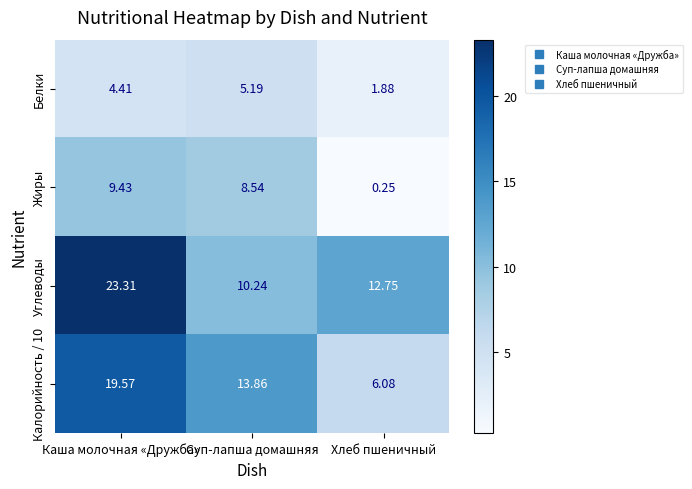

Where is Углеводы nearest to the value 16?

Хлеб пшеничный